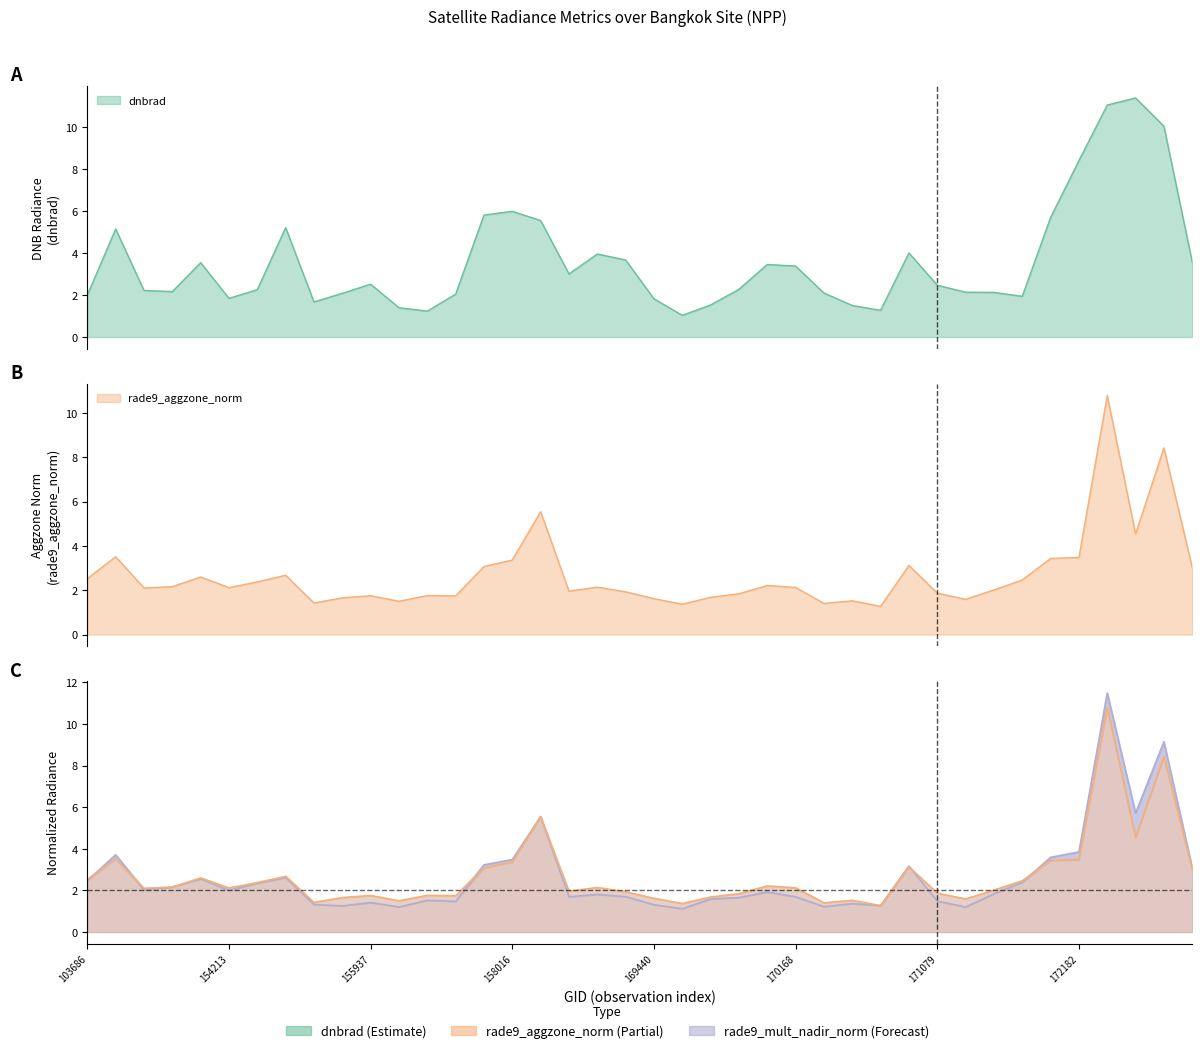

At which category does the chart reach its peak across all series?

172748